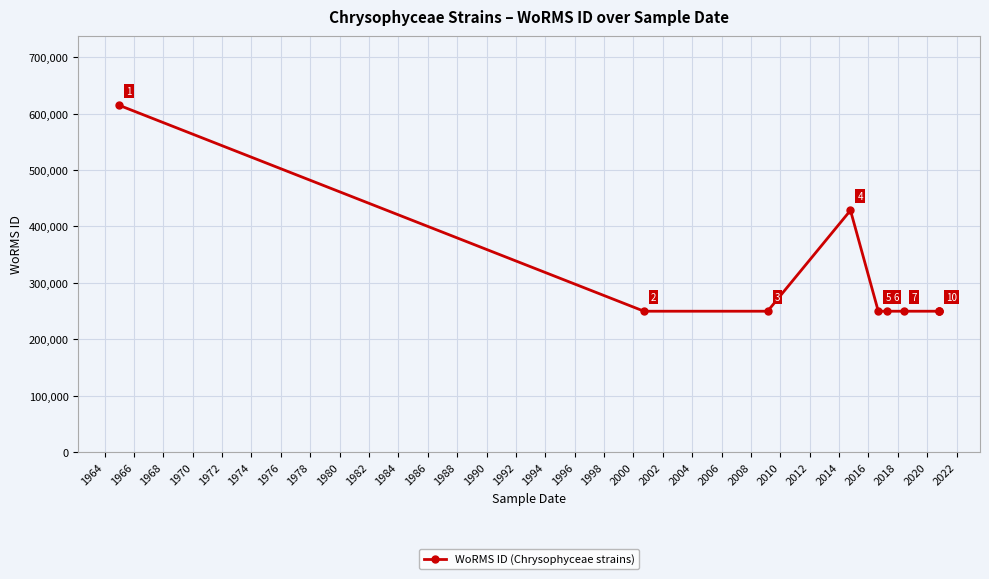

True or false: the data shows 299001 at 1968.

False